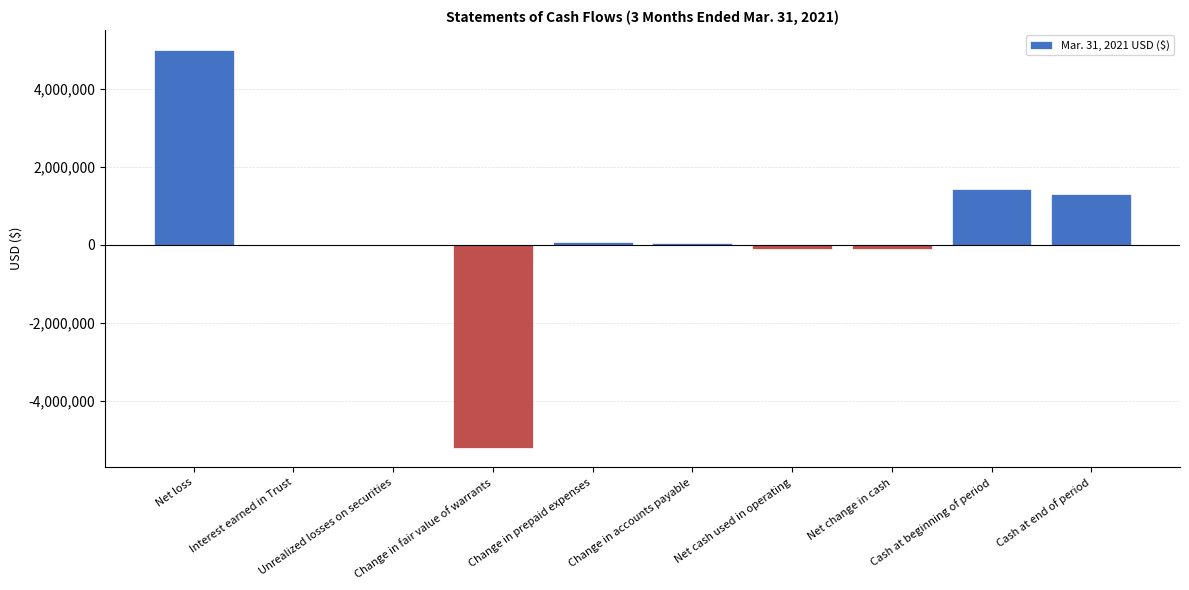

Are the bars horizontal?

No